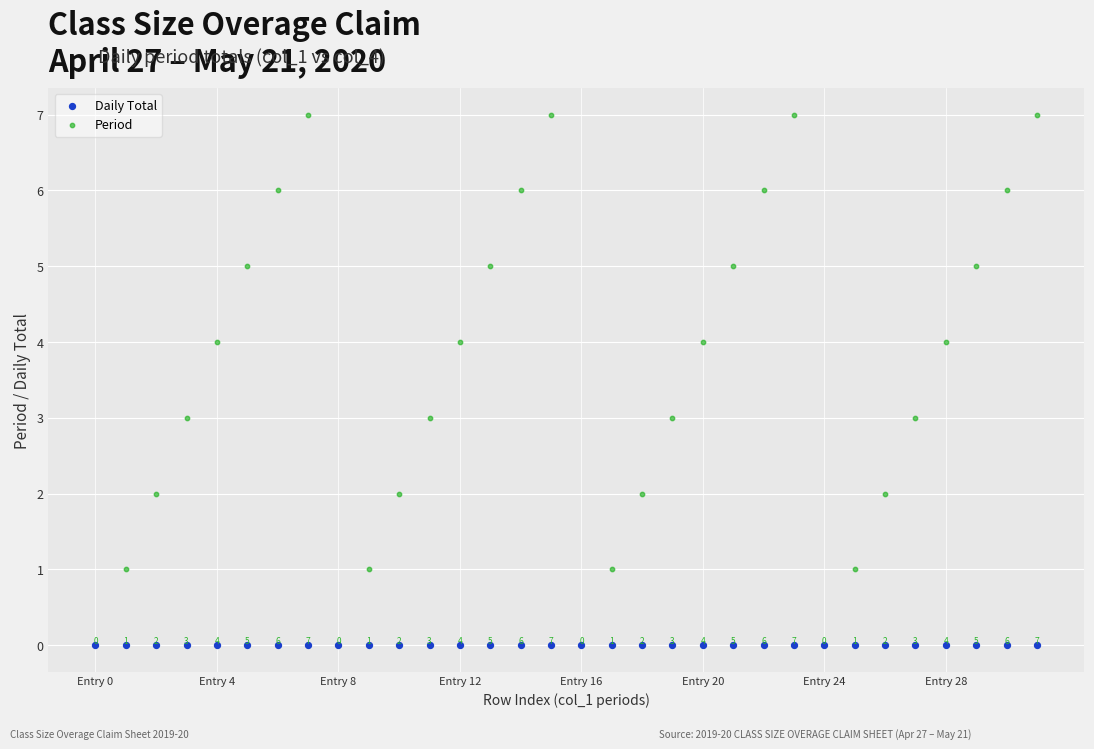

In the Period series, what Y value is closest to 3?

3